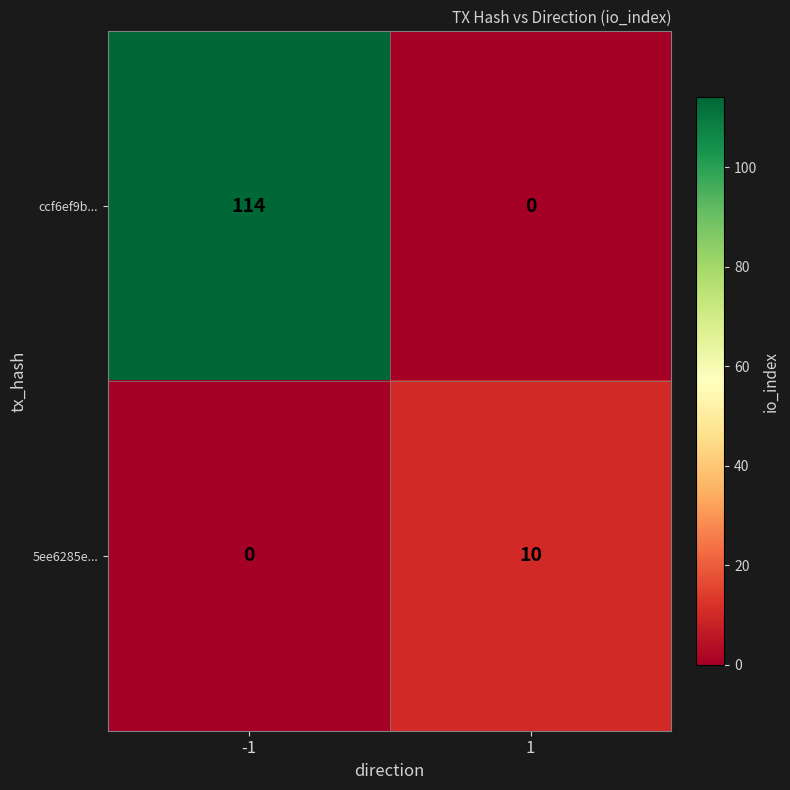

The value of 5ee6285e... at 1 is 5. True or false?

False